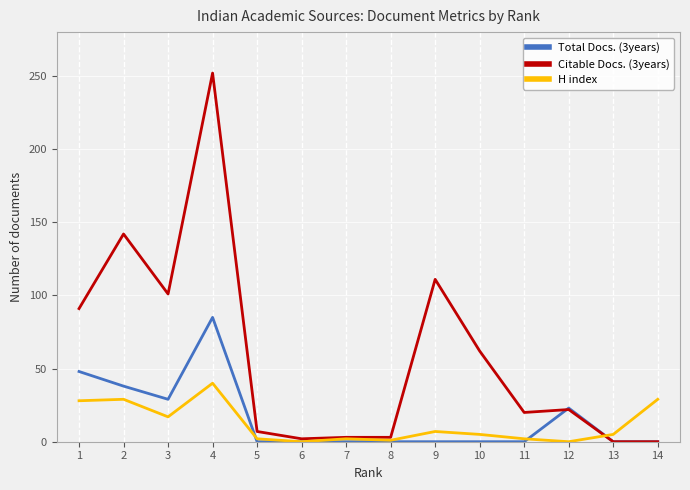

After their last crossing, which series has the higher values: H index or Citable Docs. (3years)?

H index